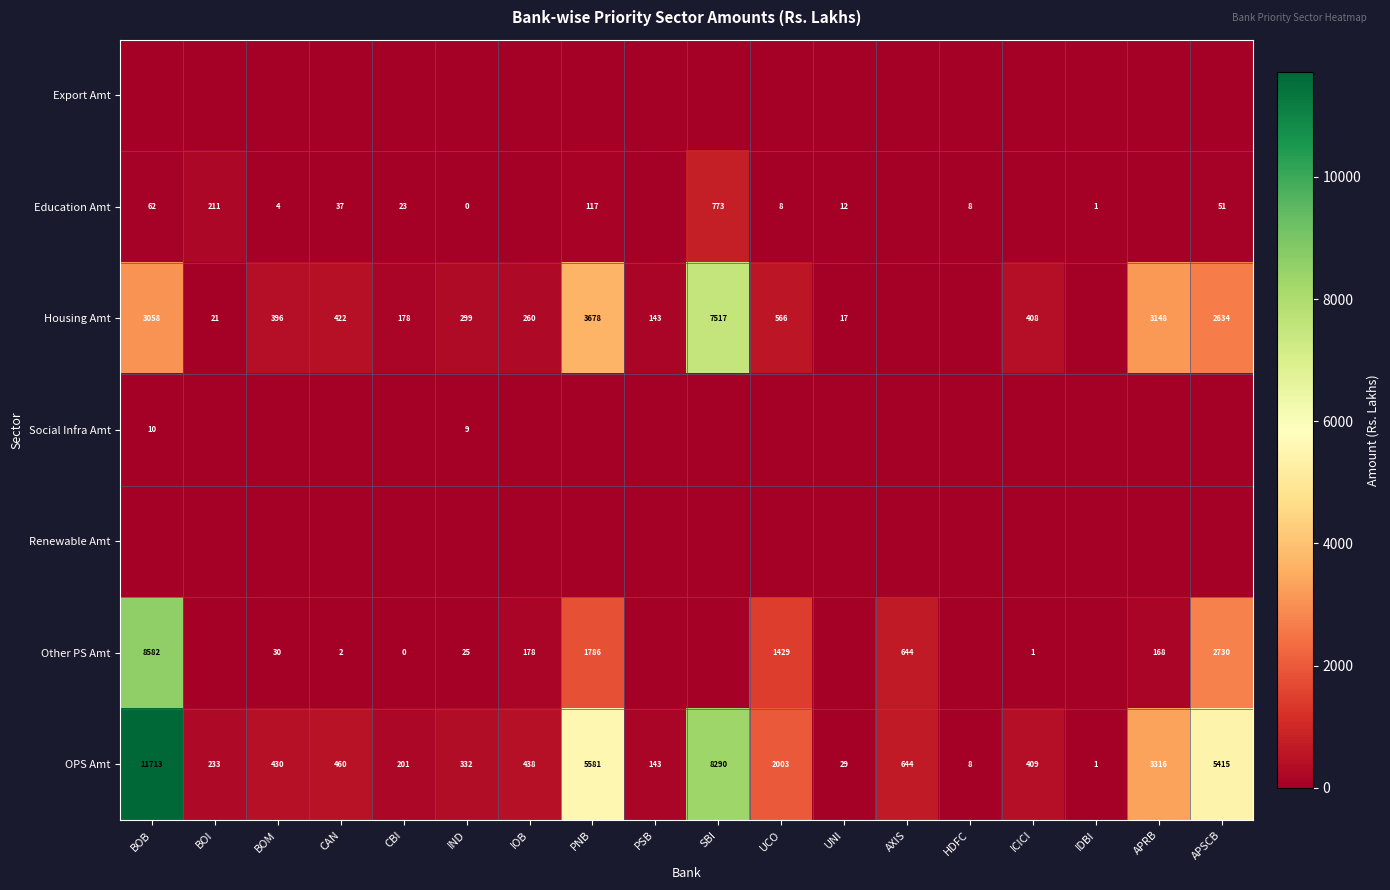

Is it true that OPS Amt equals 4 at HDFC?

False